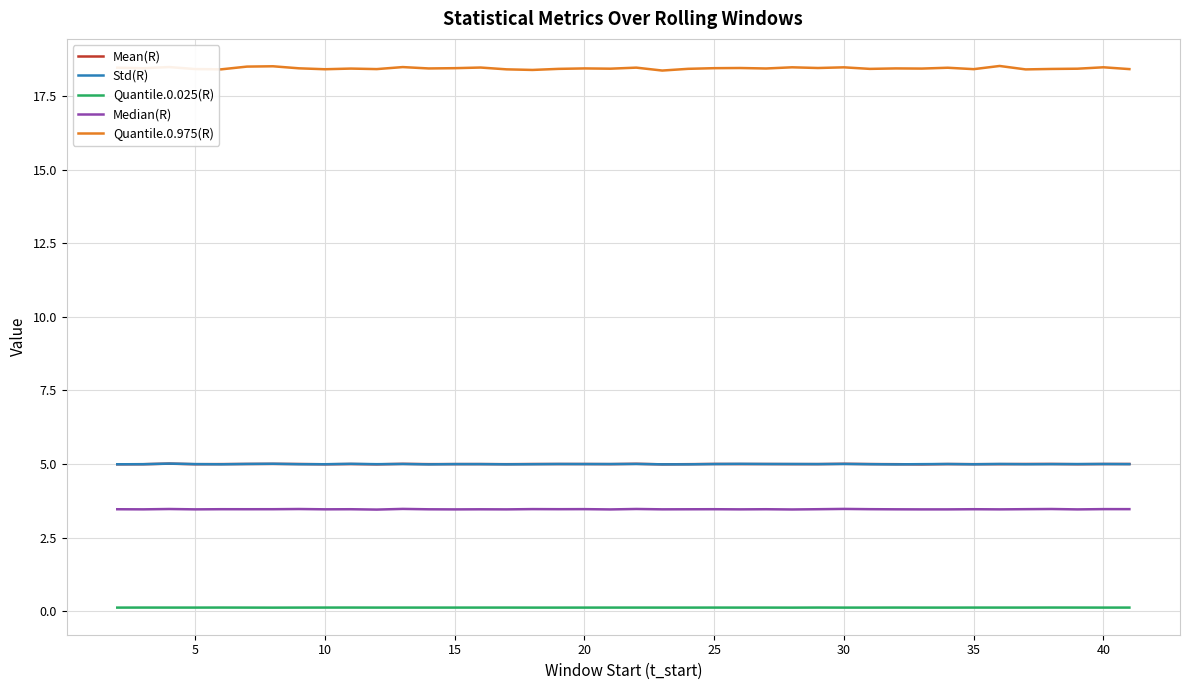

Which series has the largest total across all categories?

Quantile.0.975(R)